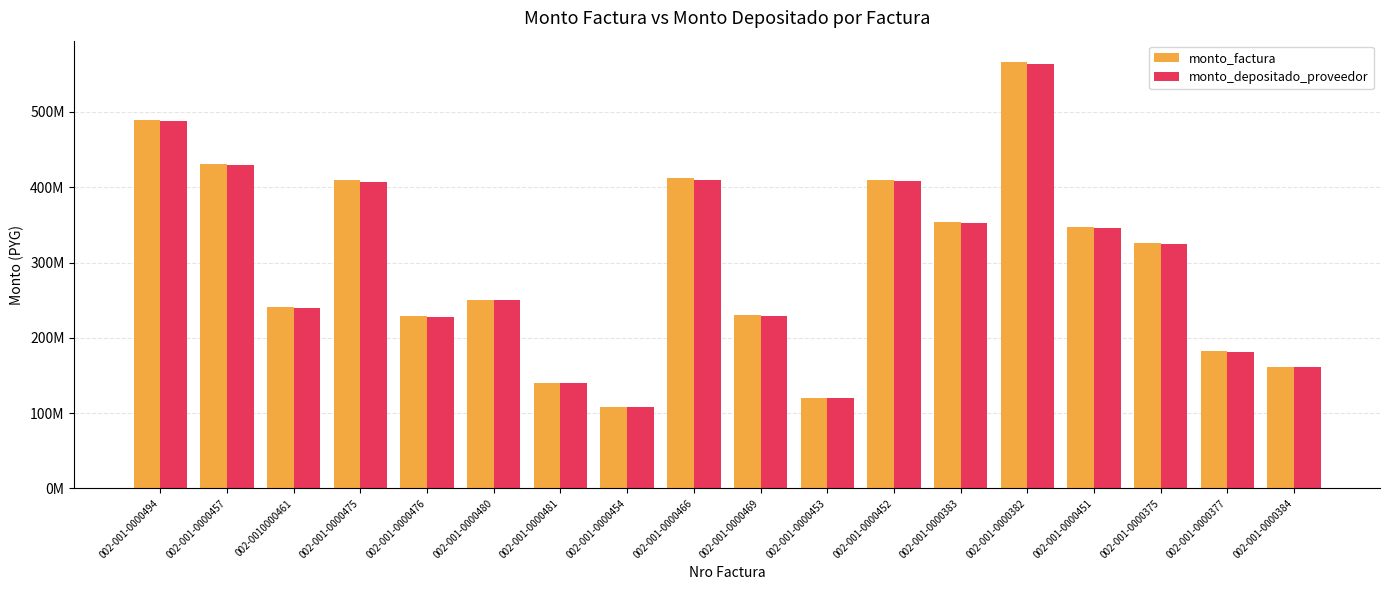

What are all the series names shown in the legend?

monto_factura, monto_depositado_proveedor